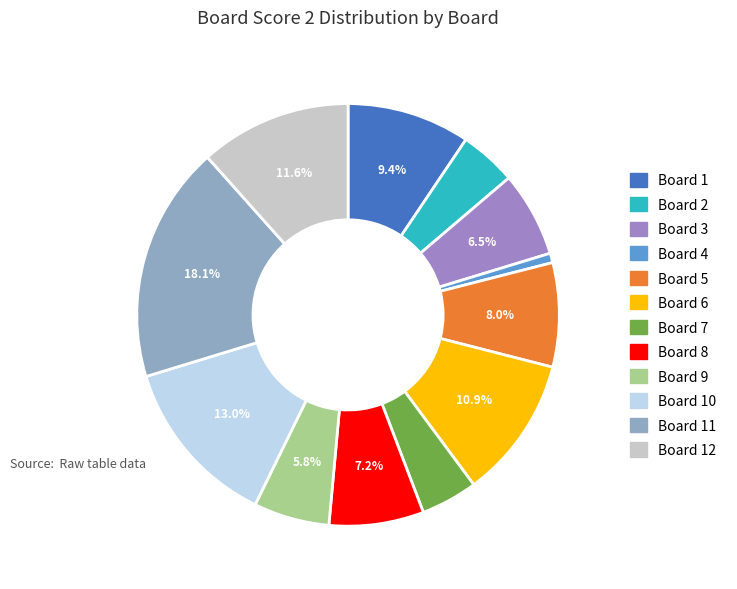

Is there a majority slice in this chart?

No